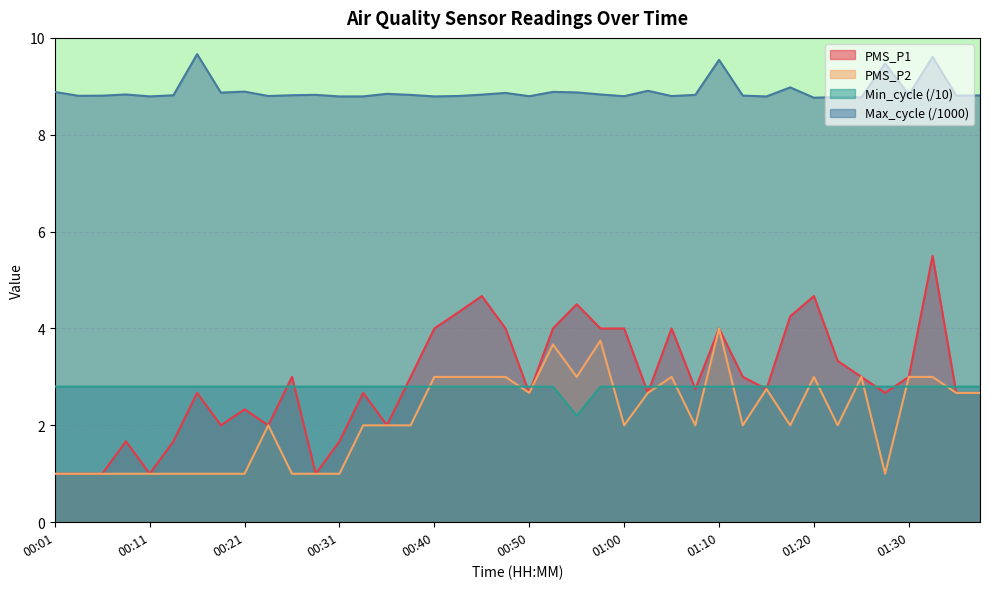

True or false: PMS_P1 and Max_cycle intersect in this chart.

False